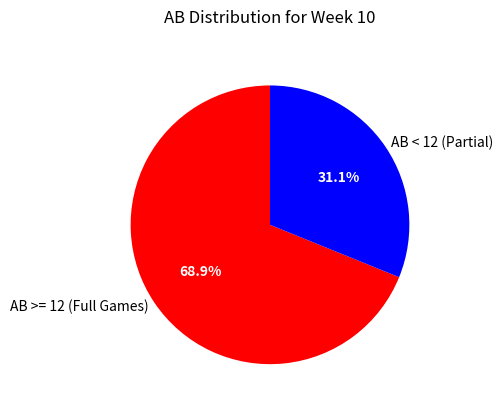

Which slice represents more than half of the pie?

AB >= 12 (Full Games)